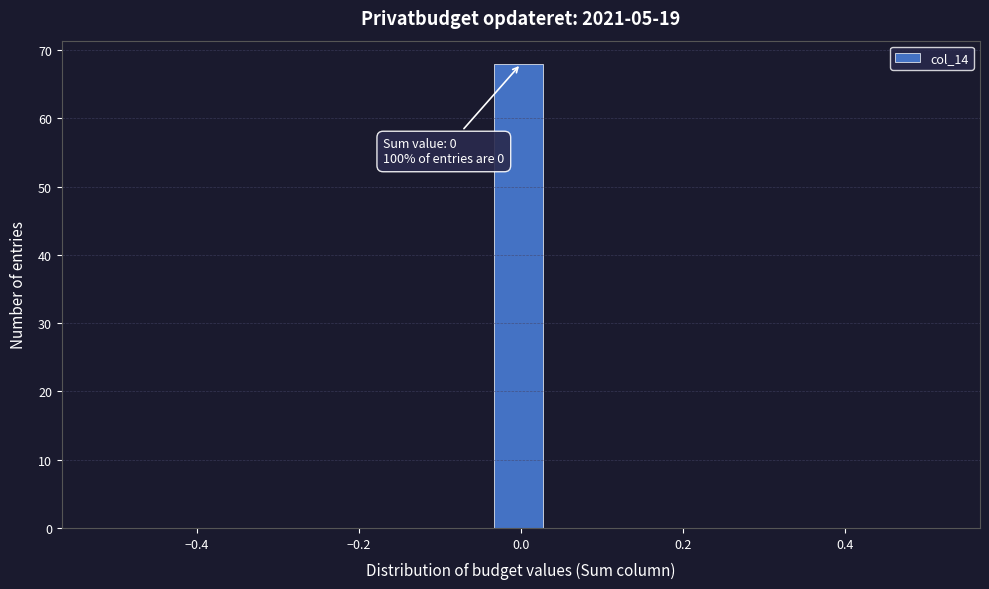

Read against the x-axis, roughly where is the centre of the tallest bar?

0.00